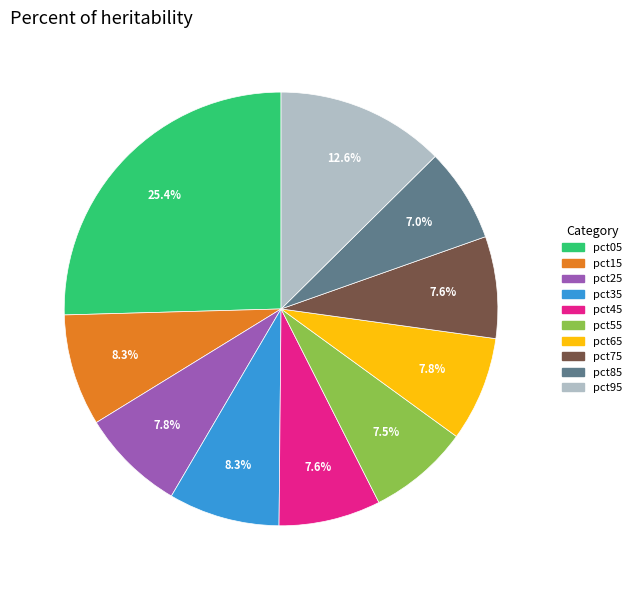

What is the largest slice in the pie chart?

pct05